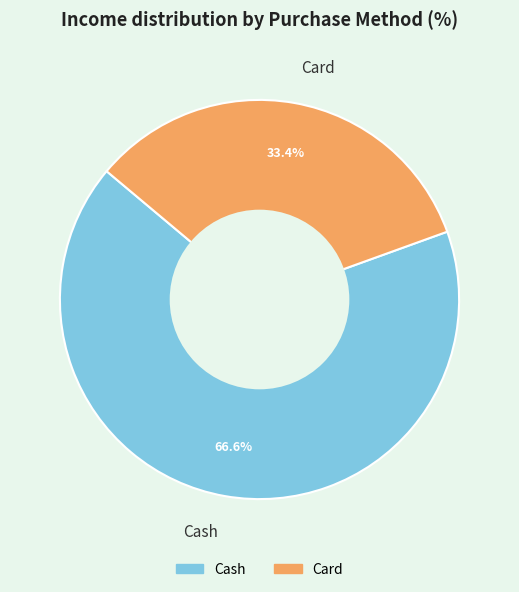

How many segments does this pie chart have?

2